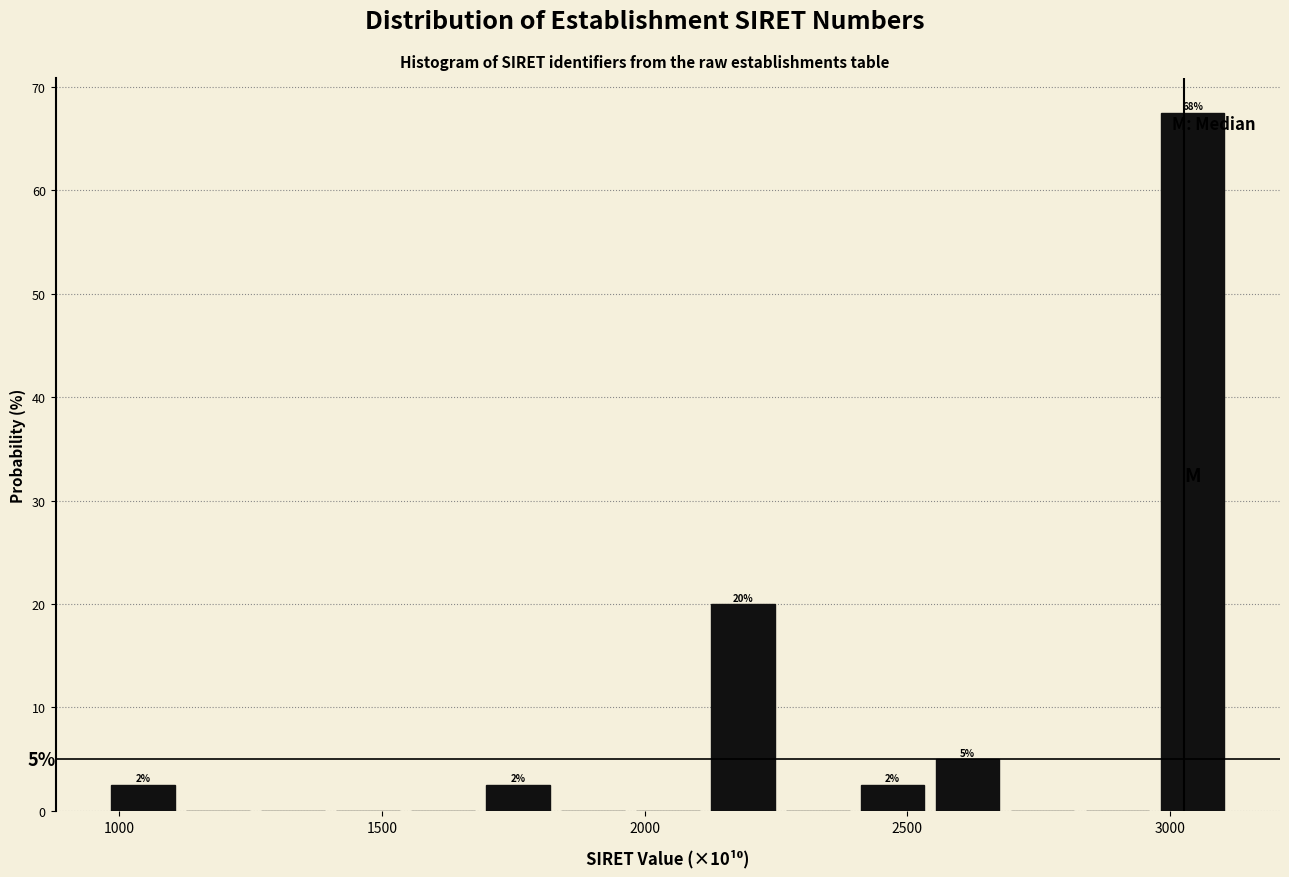

Read against the x-axis, roughly where is the centre of the tallest bar?

3050